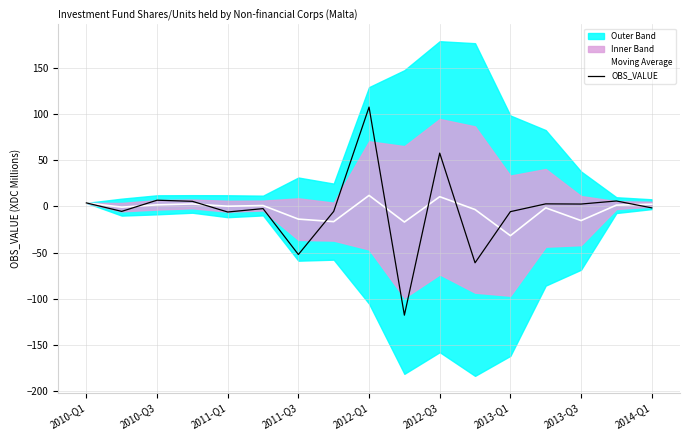

The value of Moving Average at 13 is -2.2. True or false?

False